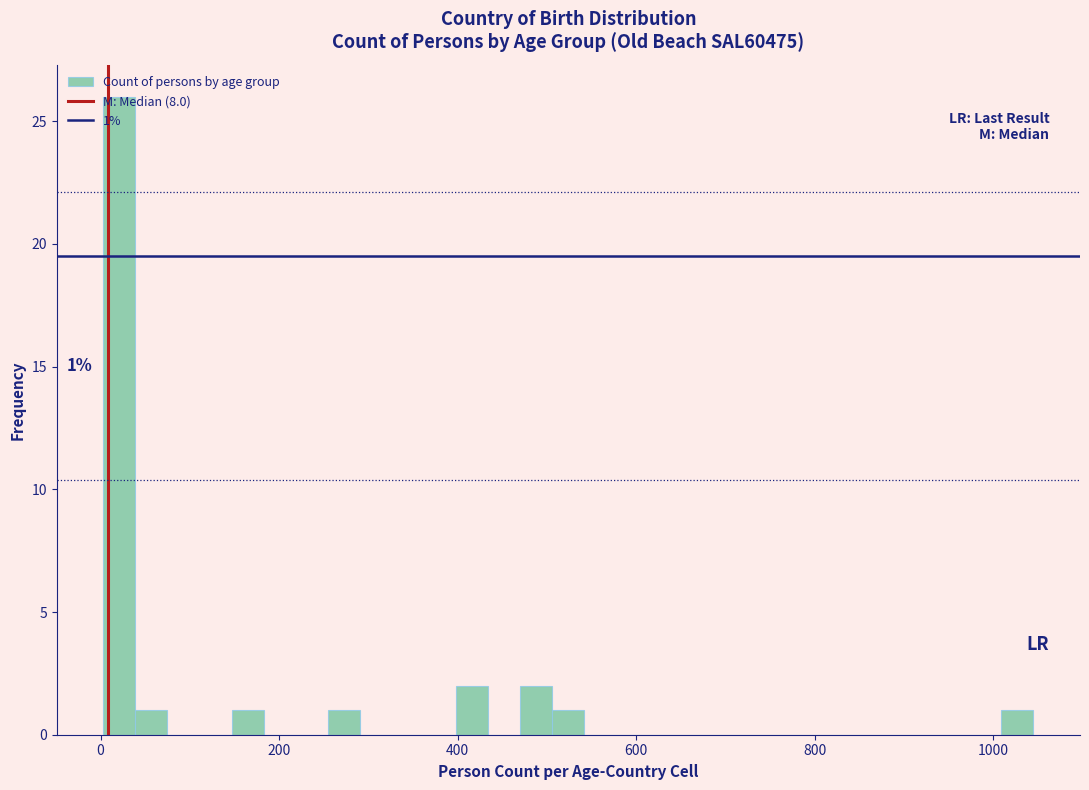

Read against the x-axis, roughly where is the centre of the tallest bar?

20